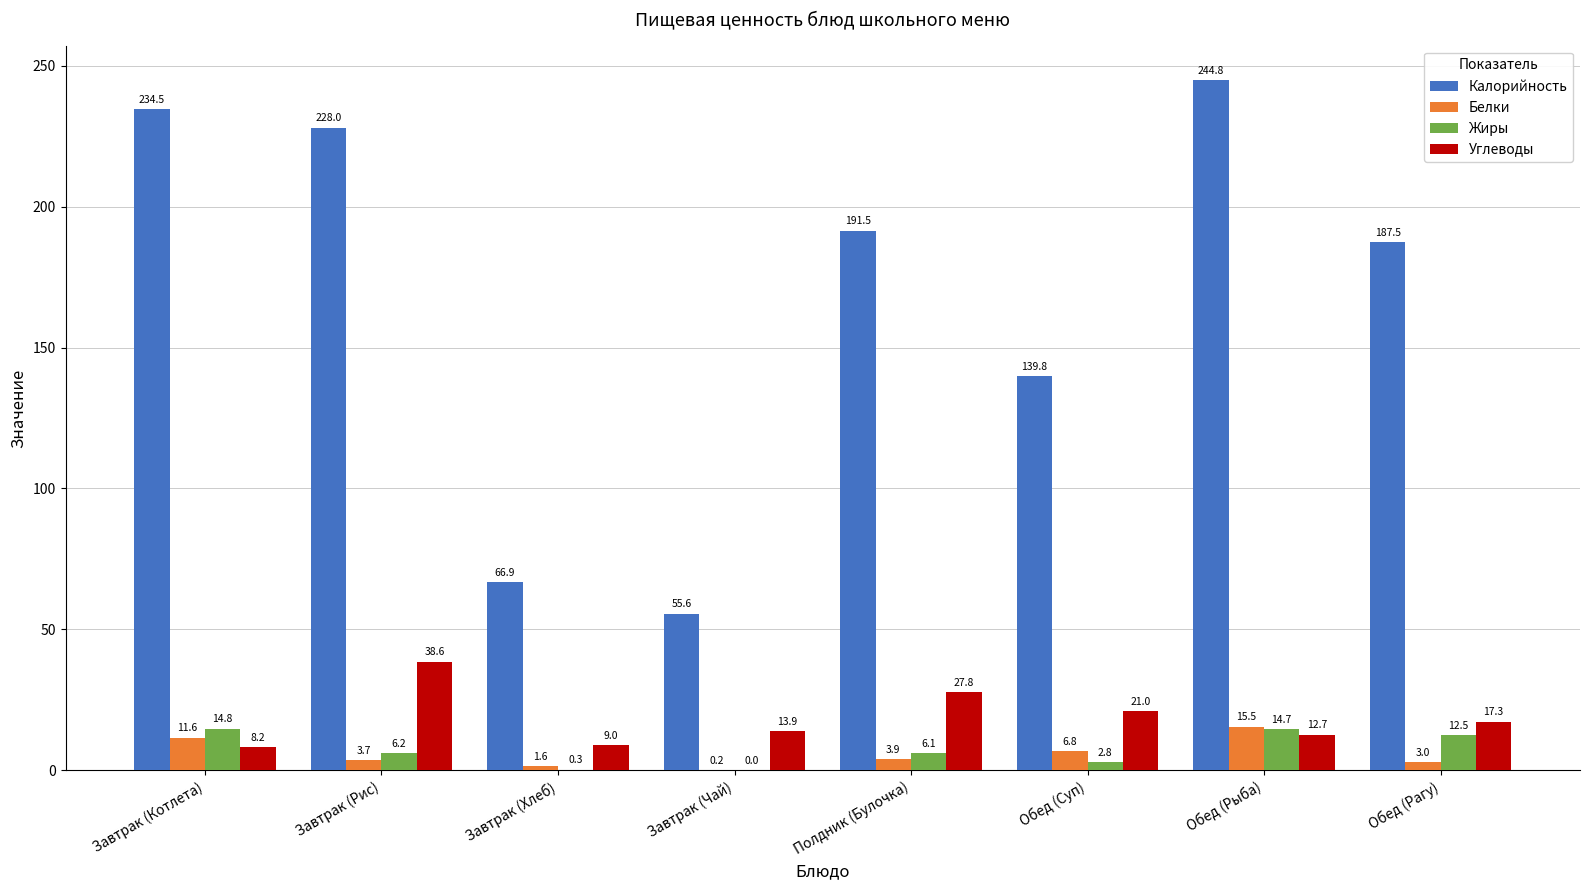

Where is Калорийность nearest to the value 150?

Обед (Суп)